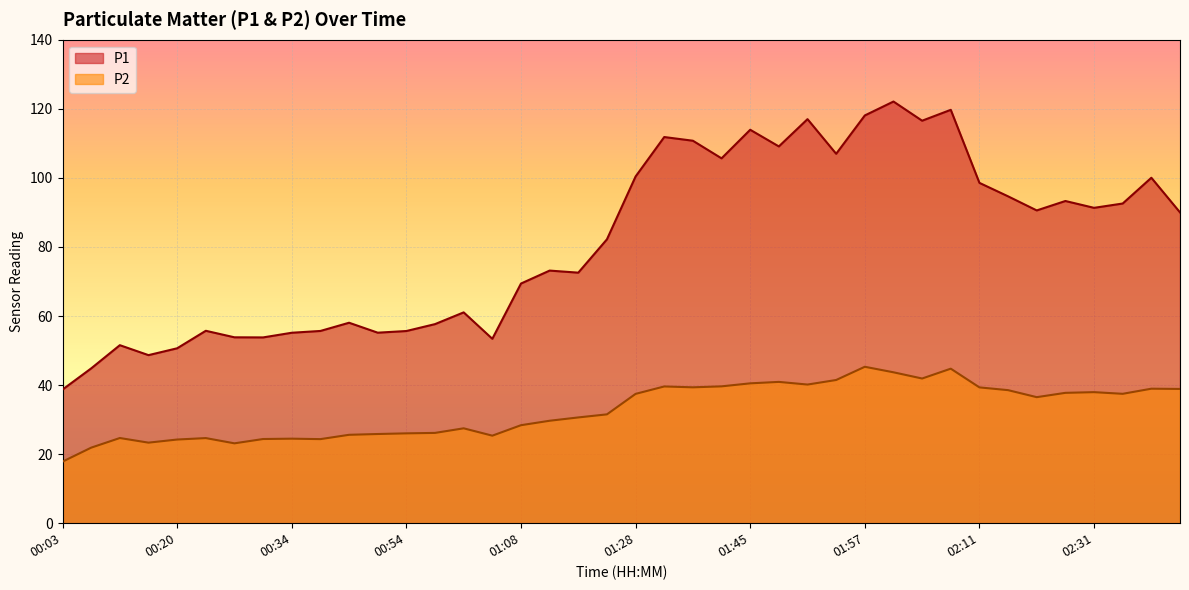

List the series in order of their peak value, highest first.

P1, P2